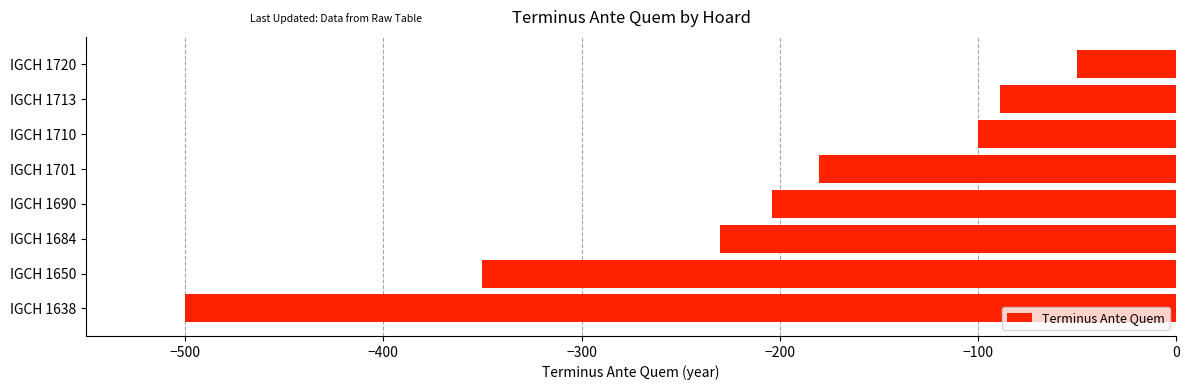

True or false: the data shows -266 at IGCH 1690.

False